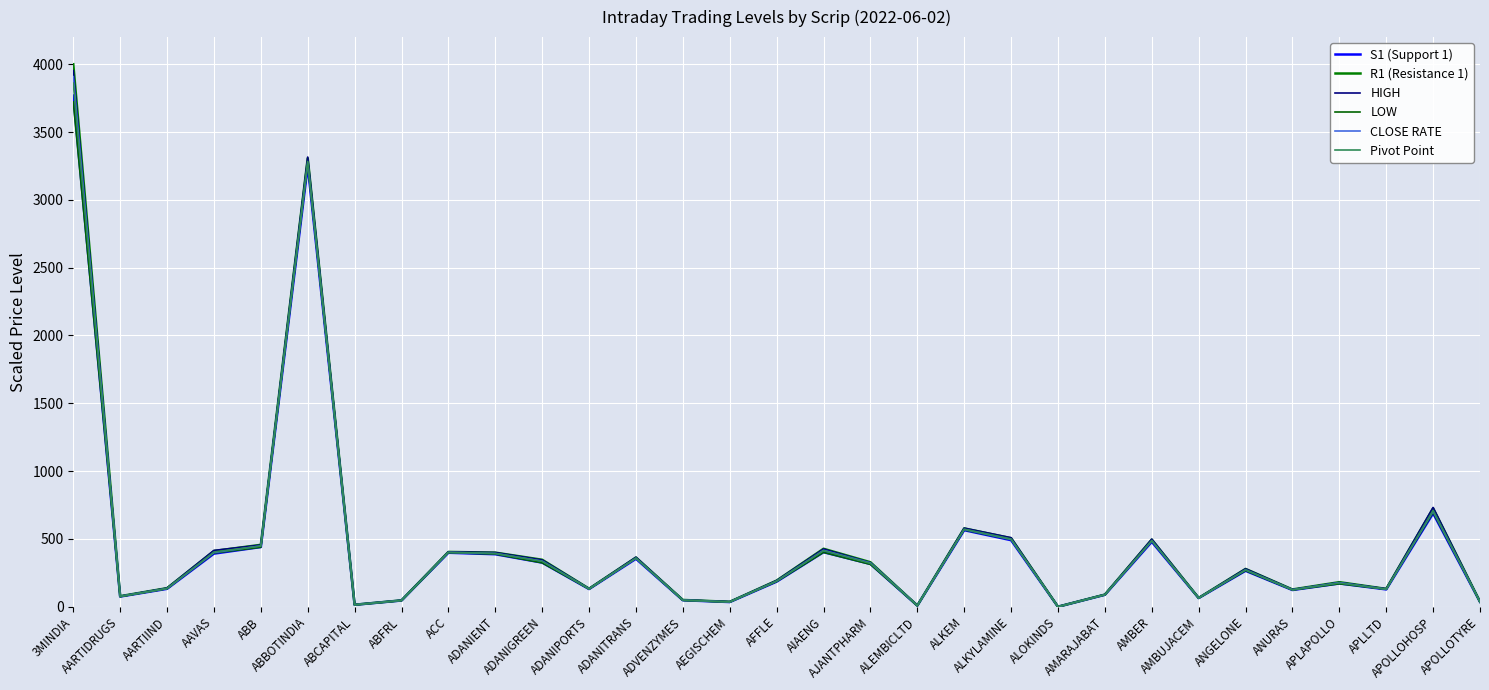

What is the difference between the CLOSE RATE values at 3MINDIA and APOLLOHOSP?

3204.7